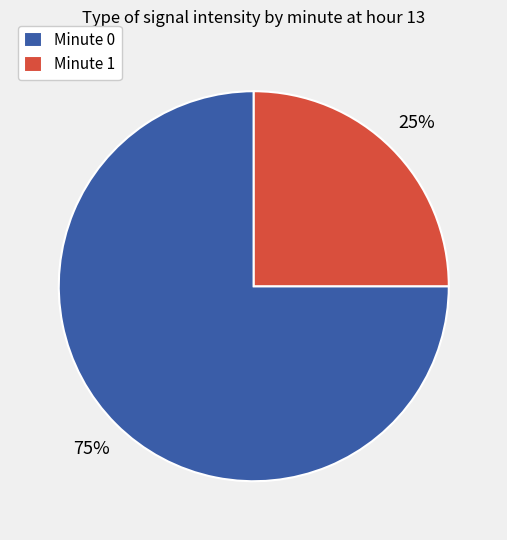

Which has a higher value, Minute 0 or Minute 1?

Minute 0